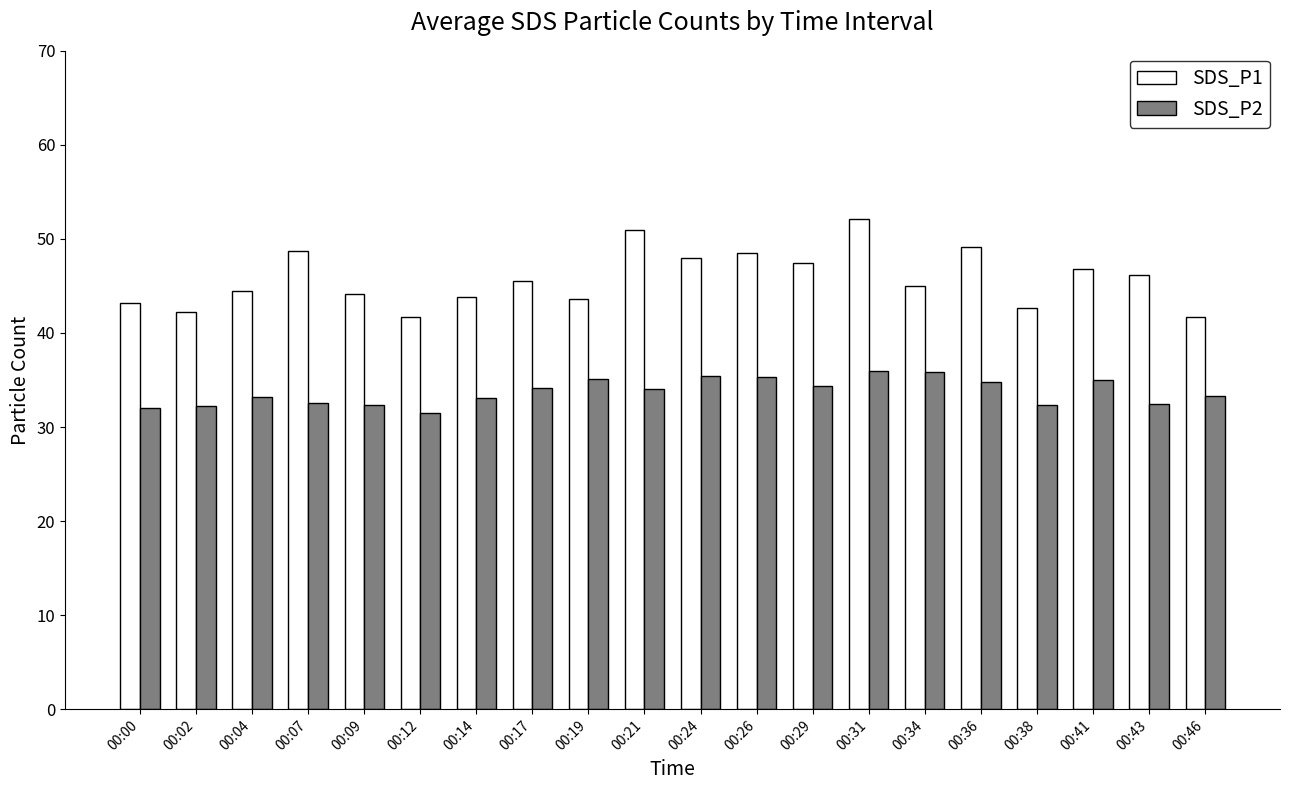

What is the sum of all SDS_P2 values?

675.0